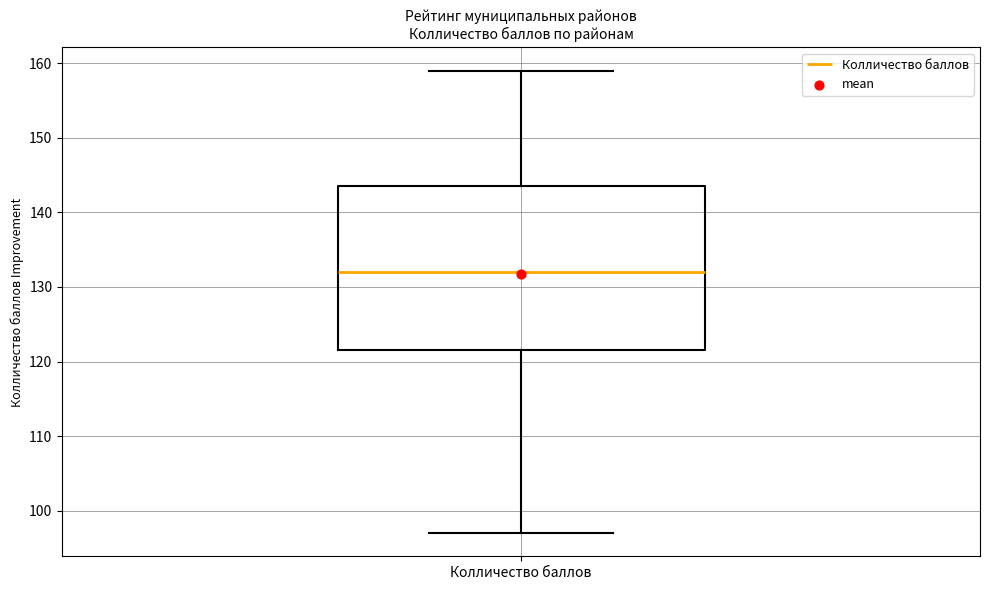

Read this box plot against the y-axis: the position of the median line, the range covered by the box, and the ends of both whiskers. The values are not printed on the chart, so give them approximately, as read against the axis.

median 132, box 122 to 144, whiskers 97 to 159